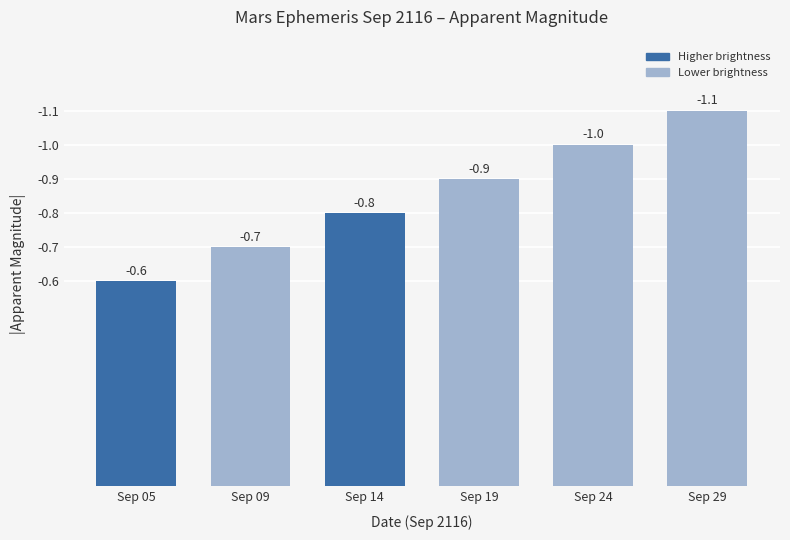

What is the change in value from Sep 05 to Sep 14?

+0.2